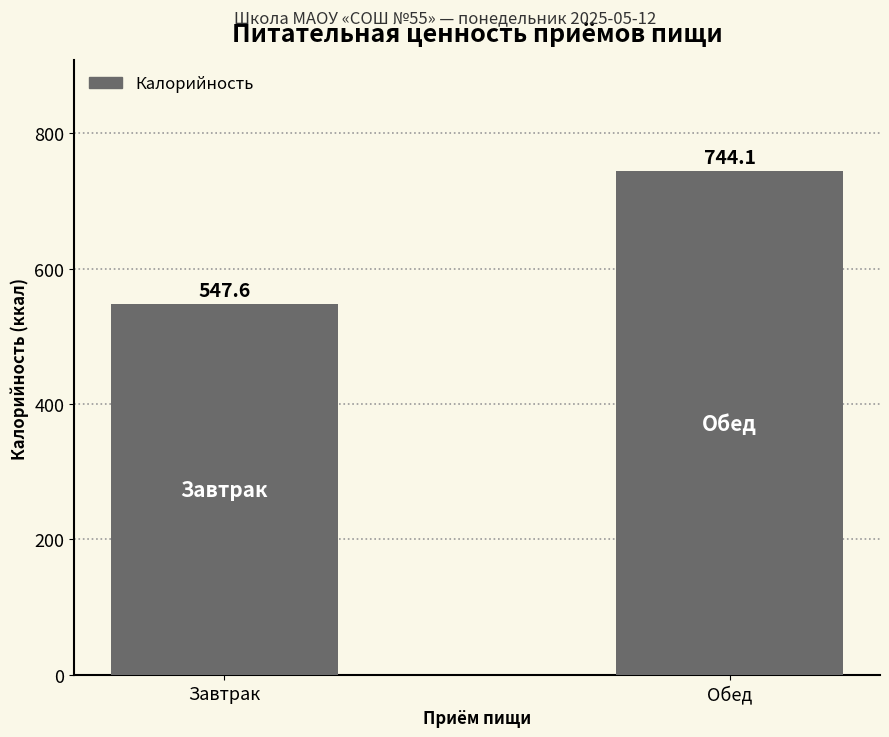

List the labels in order of value, smallest first.

Завтрак, Обед